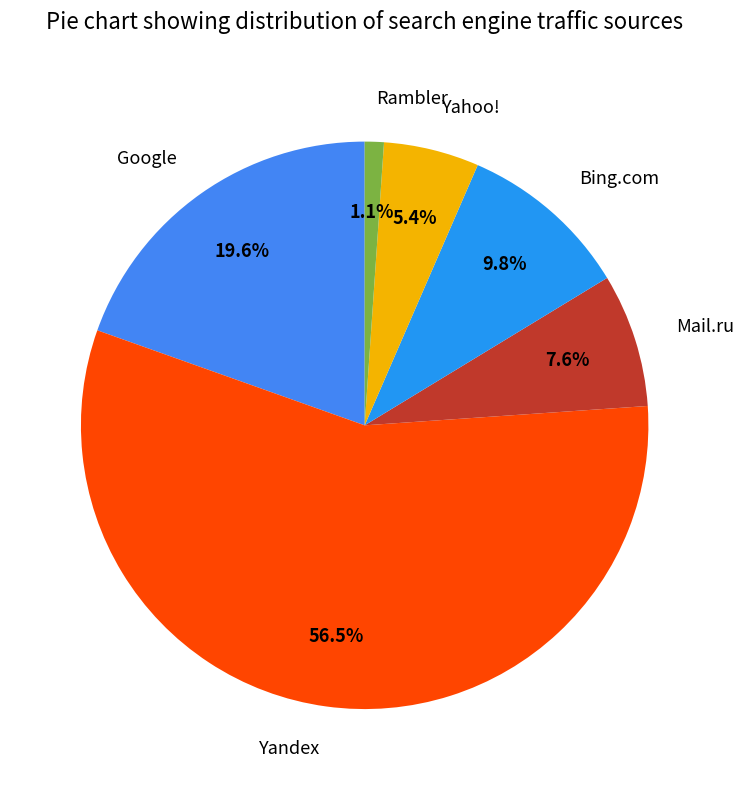

Which slice represents more than half of the pie?

Yandex